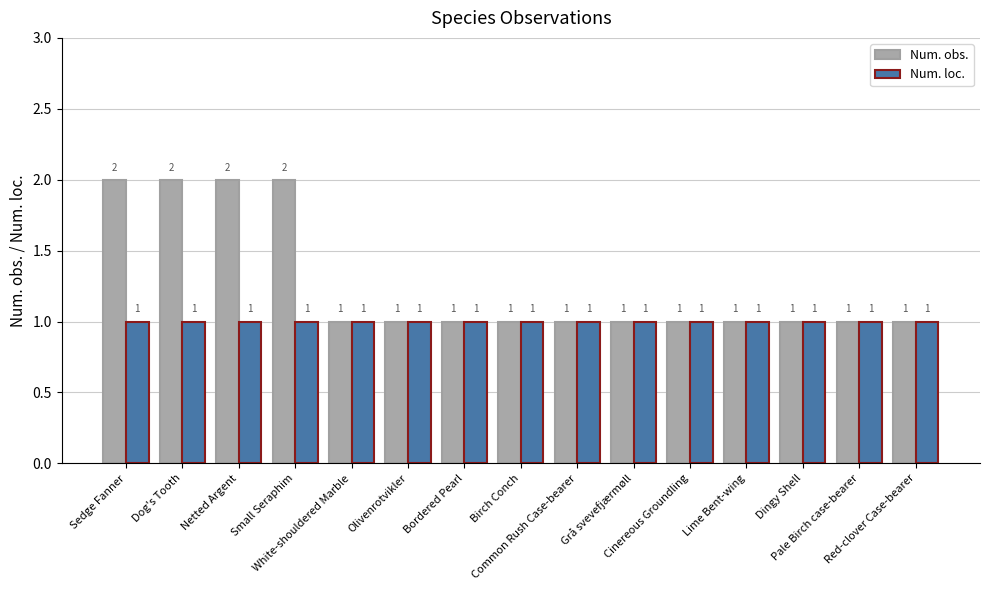

What is the value of the Num. loc. bar at the 8th from the left?

1